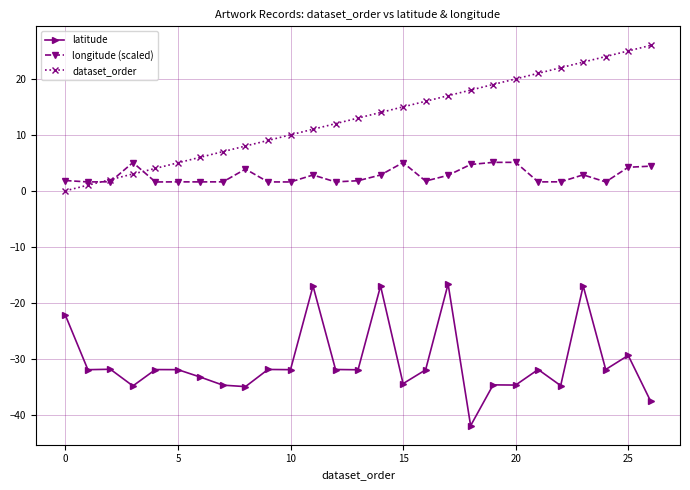

In longitude (scaled), how many points are higher than both neighbors (excluding endpoints)?

7